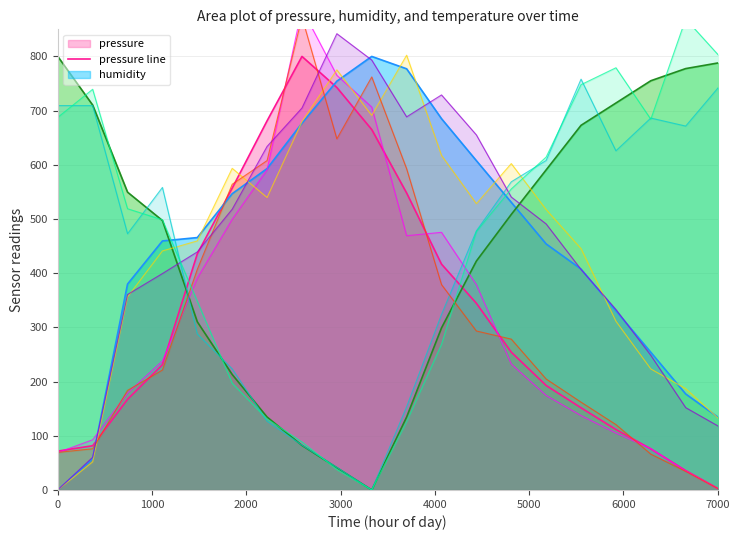

What is the difference between the maximum and second lowest values in the pressure series?

764.2